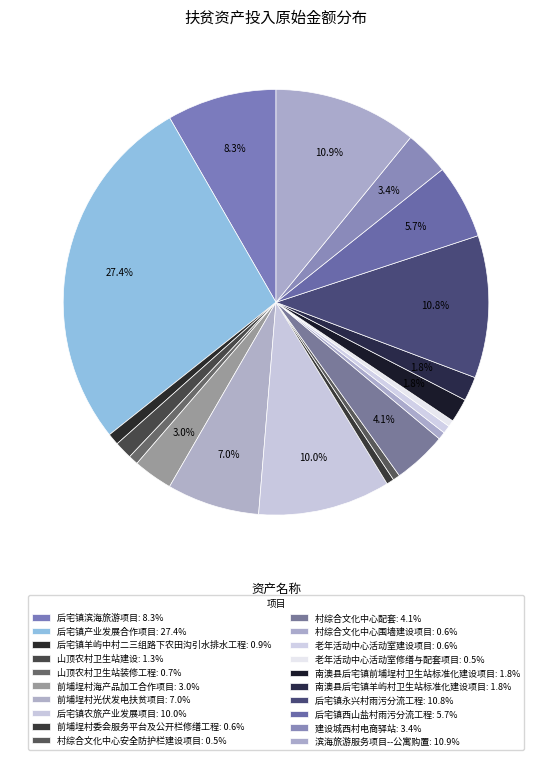

To the nearest percent, what percentage of the pie is 后宅镇羊屿中村二三组路下农田沟引水排水工程?

1%